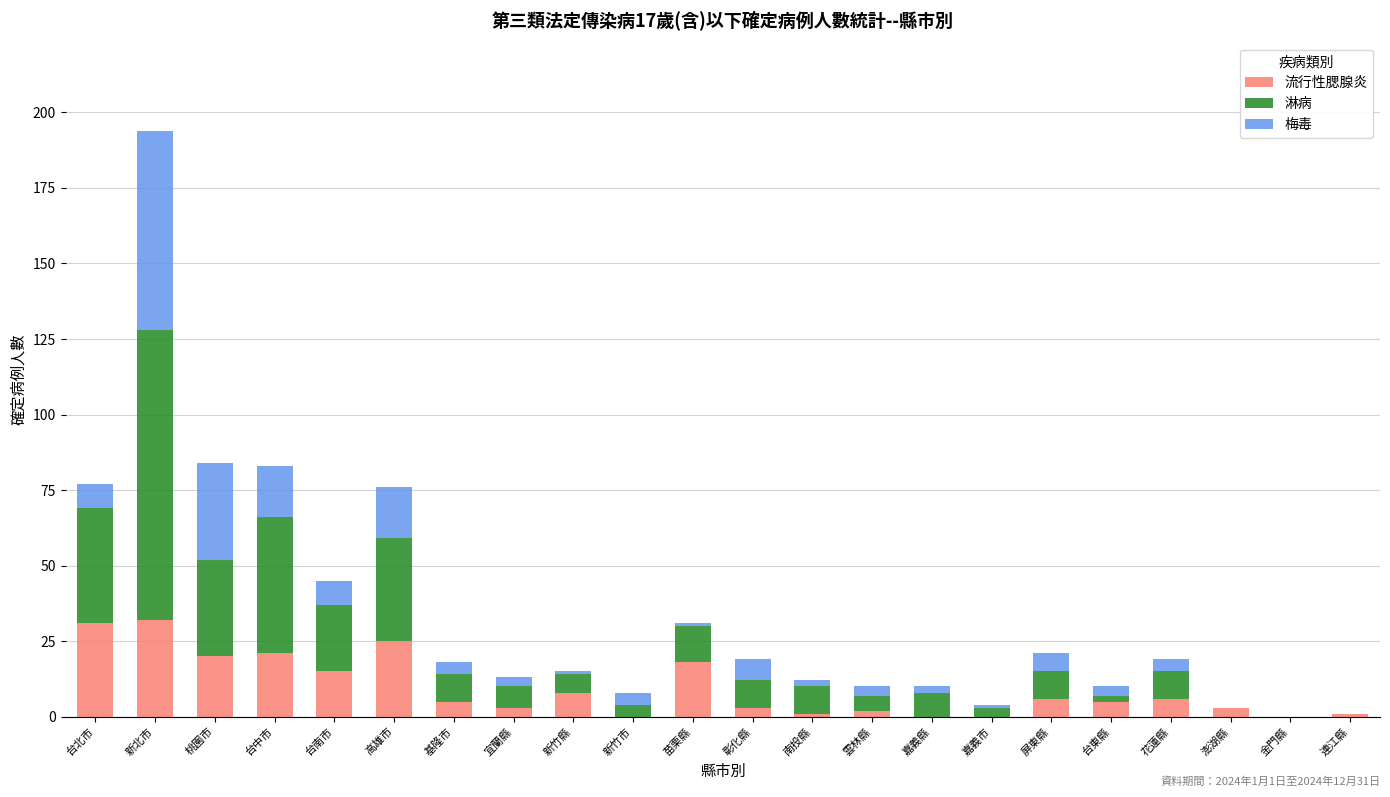

What is the sum of all 流行性腮腺炎 values?

205